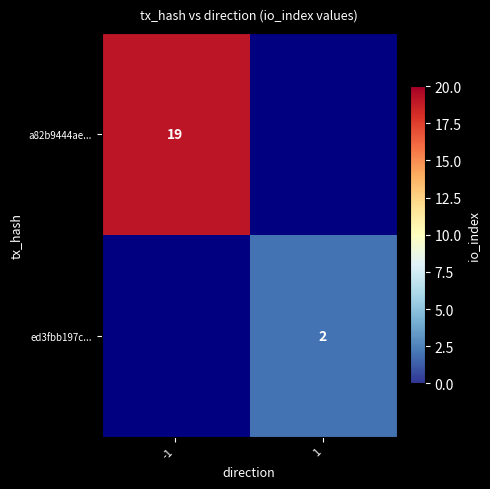

How many categories are shown in the chart?

2